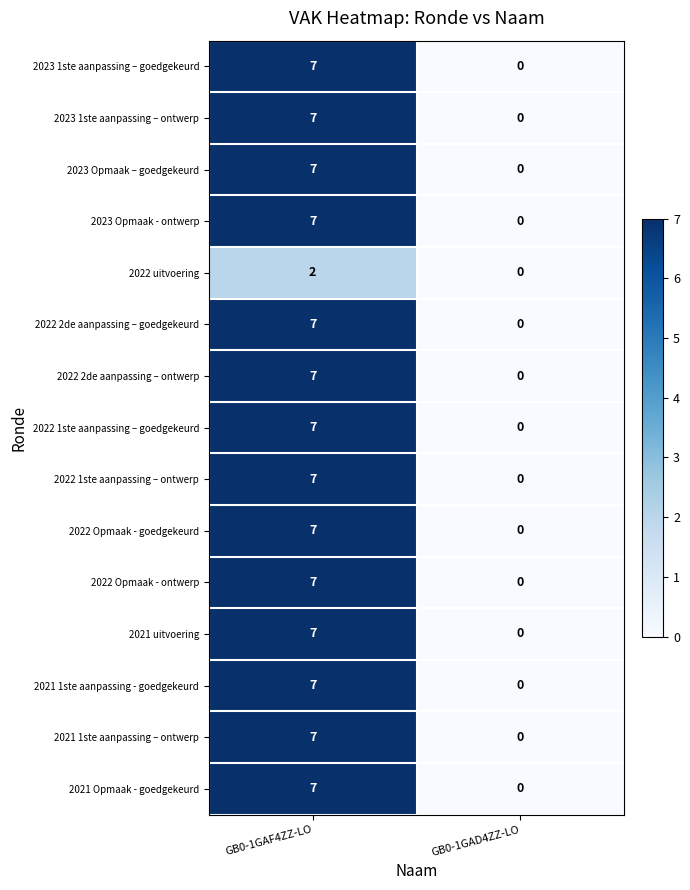

What is the total value across all series at GB0-1GAF4ZZ-LO?

100